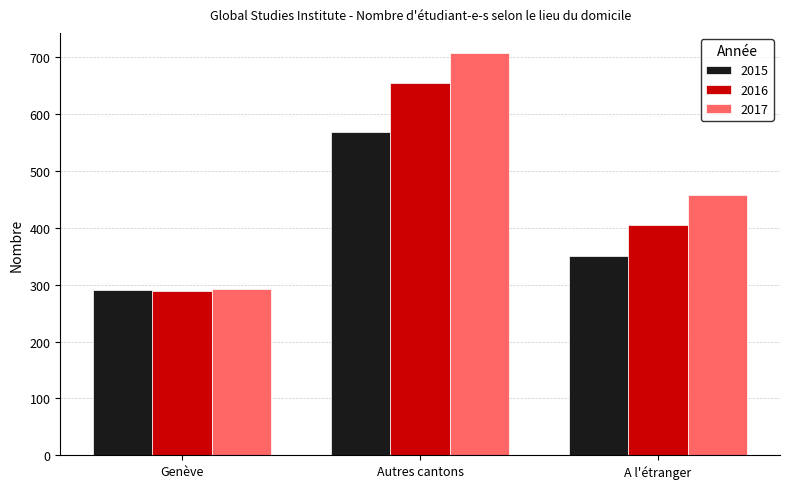

At which label is 2016 closest to 471?

A l'étranger